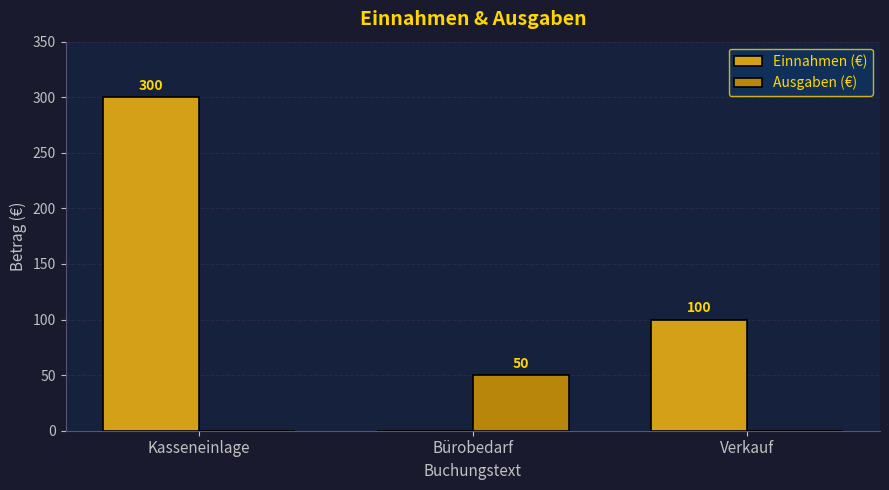

Which series changed the most between Kasseneinlage and Bürobedarf?

Einnahmen (€)